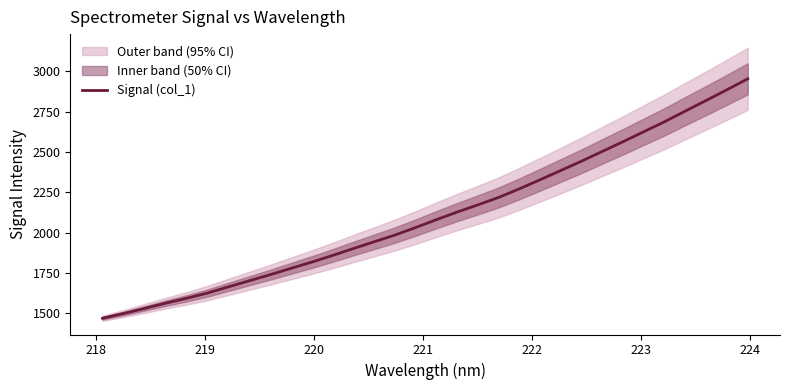

What is the minimum value for Signal (col_1)?

1470.4